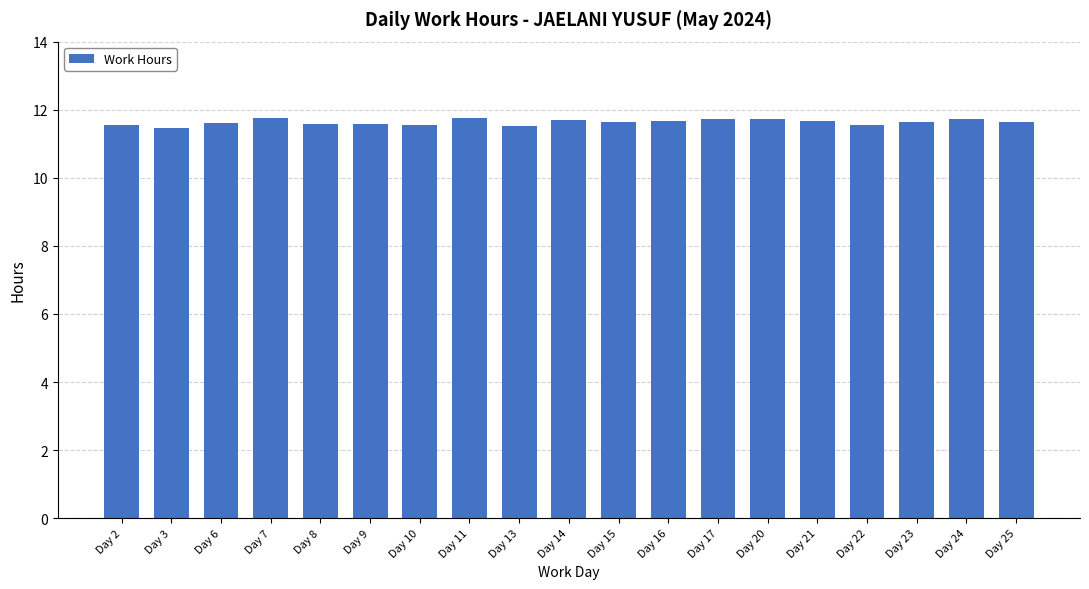

What is the value of the 4th bar from the left?

11.8